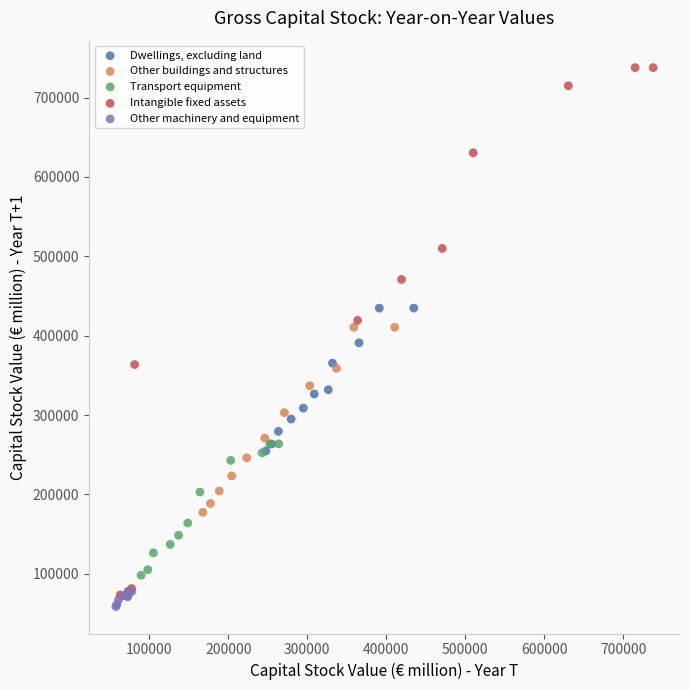

Which series has the widest spread of Y values?

Intangible fixed assets